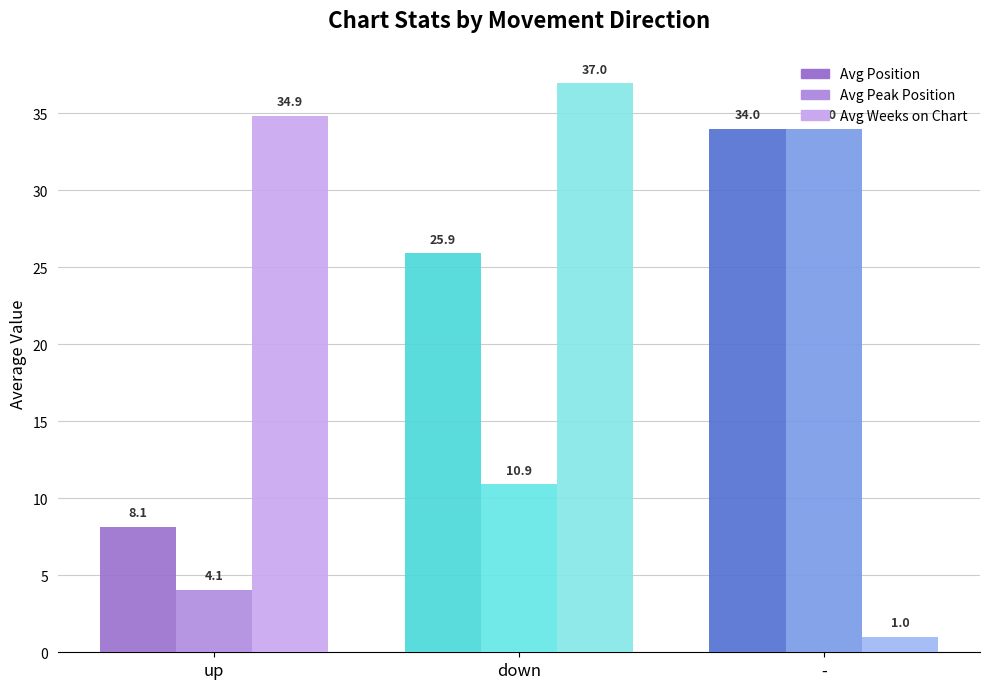

What is the sum of the Avg Peak Position values at down and -?

44.9